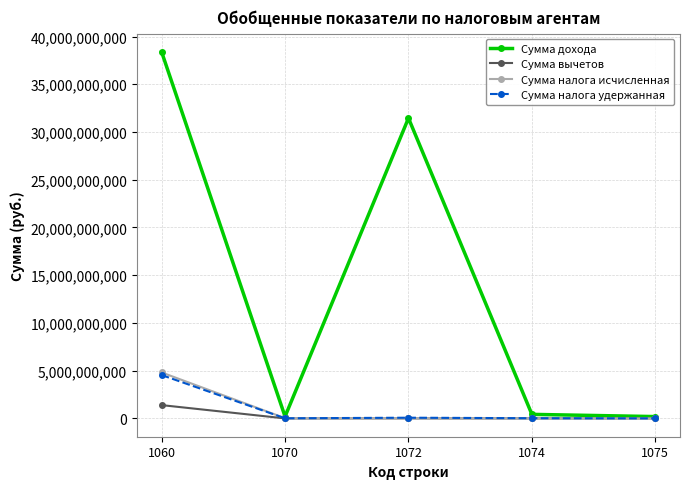

At which category is the sum across all series the highest?

1060